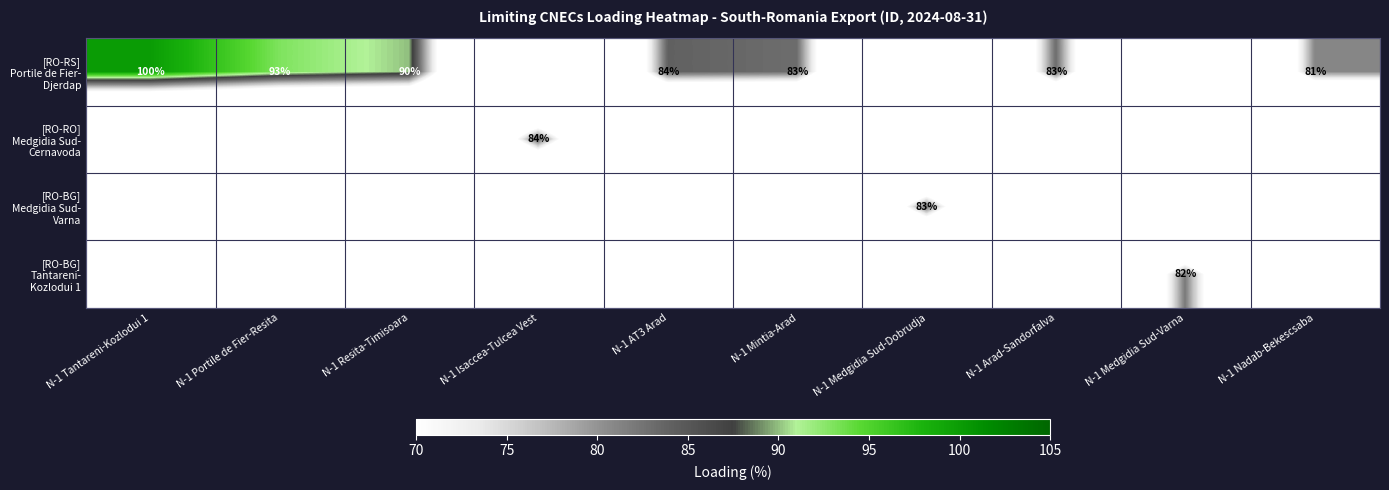

Between N-1 Medgidia Sud-Varna and N-1 AT3 Arad, which is larger?

N-1 AT3 Arad